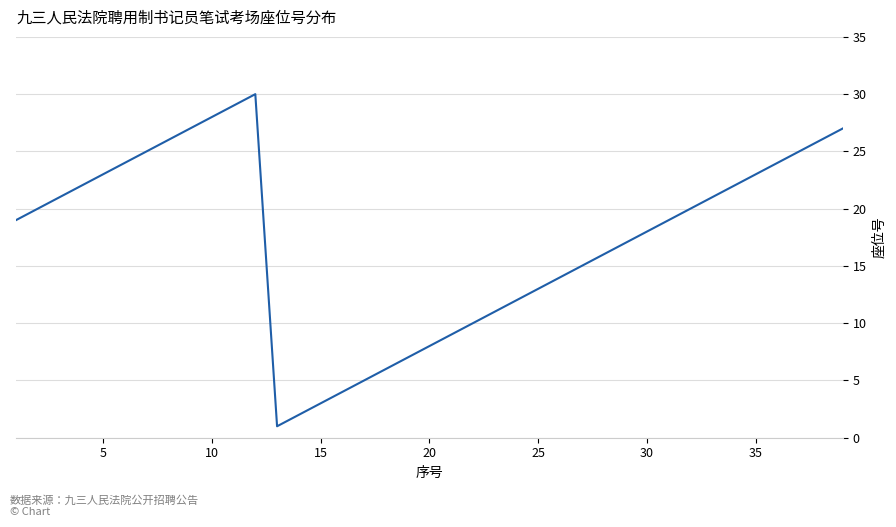

What is the difference between the maximum and minimum values?

29